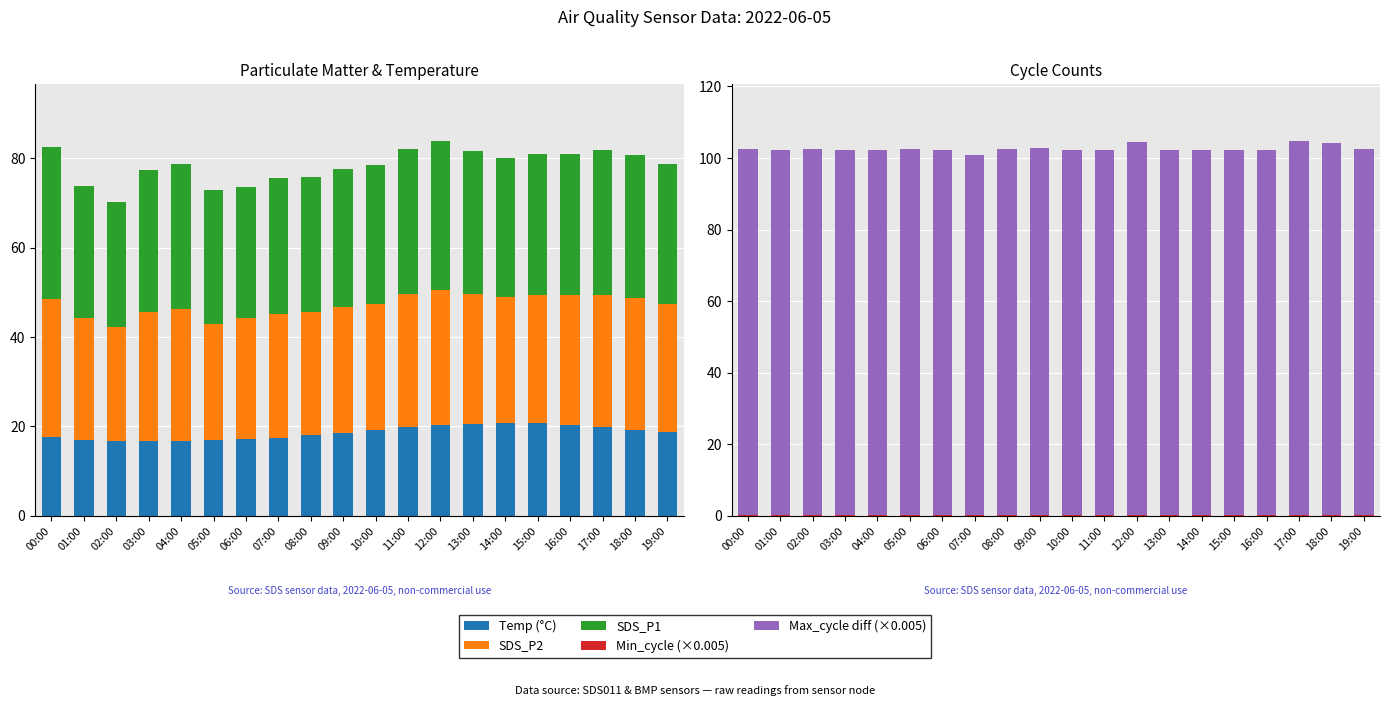

How many groups of bars are there?

20